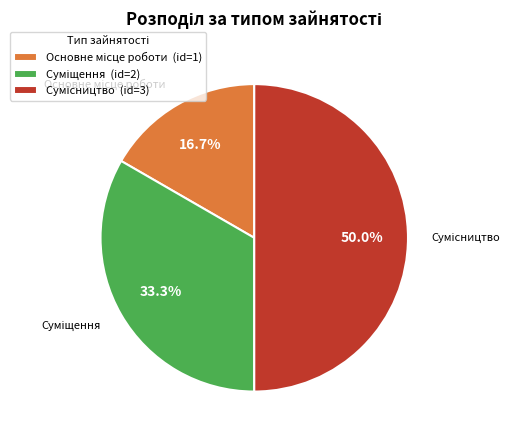

How many segments does this pie chart have?

3